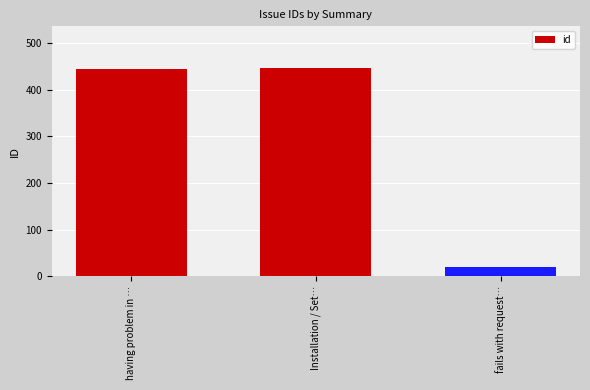

Reading left to right, list all the values displayed in this chart.

having problem in …=444	Installation / Set…=447	fails with request…=20